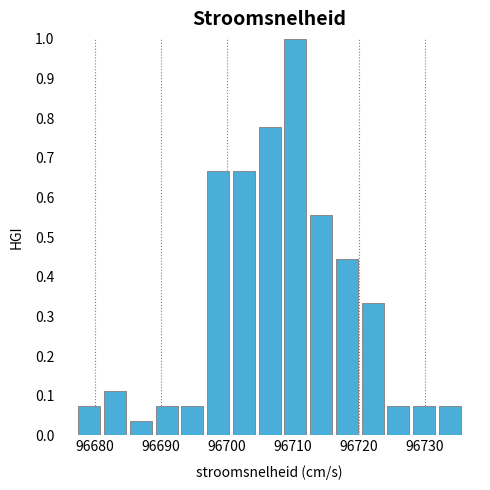

Read against the x-axis, roughly where is the centre of the tallest bar?

96710